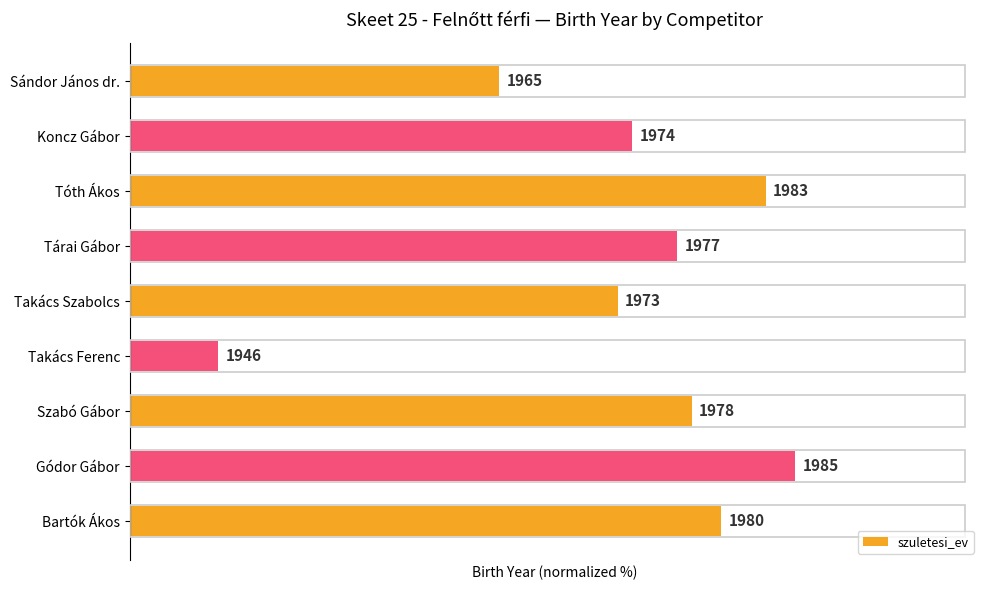

Are the bars horizontal?

Yes